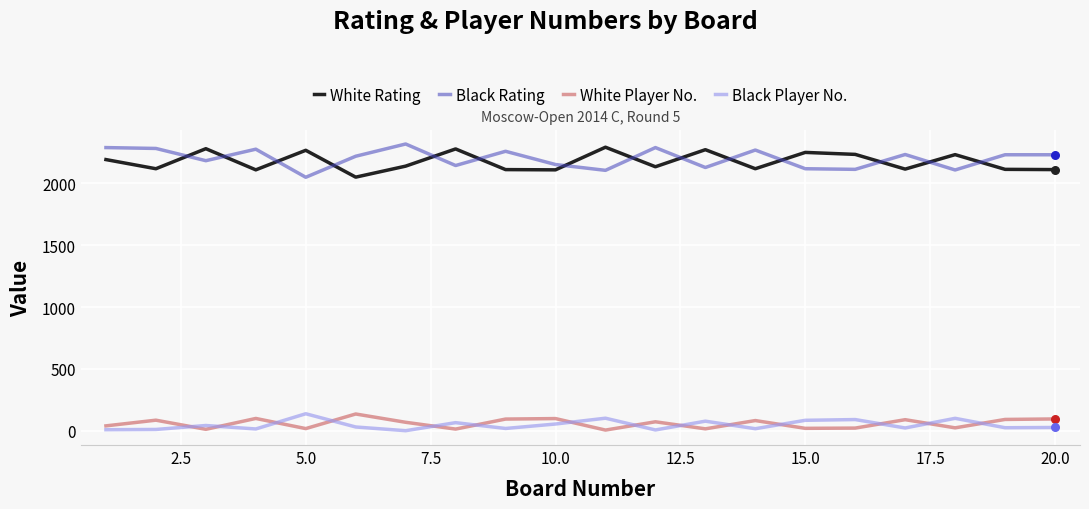

What is the difference between the maximum and minimum values in the Black Player No. series?

137